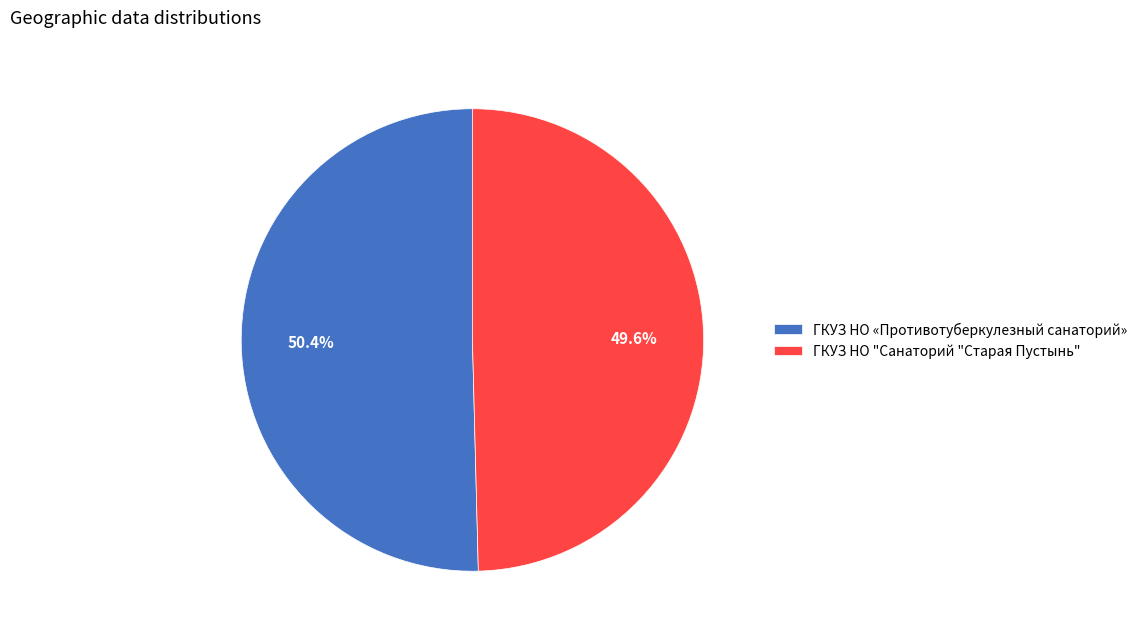

To the nearest percent, what is the difference between the ГКУЗ НО «Противотуберкулезный санаторий» and ГКУЗ НО "Санаторий "Старая Пустынь" slice percentages?

1%